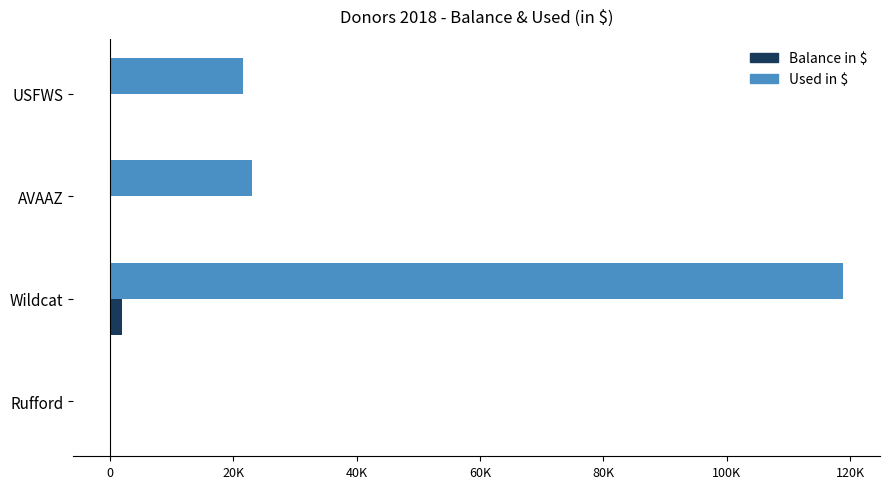

Rank the series by their maximum value, from highest to lowest.

Used in $, Balance in $